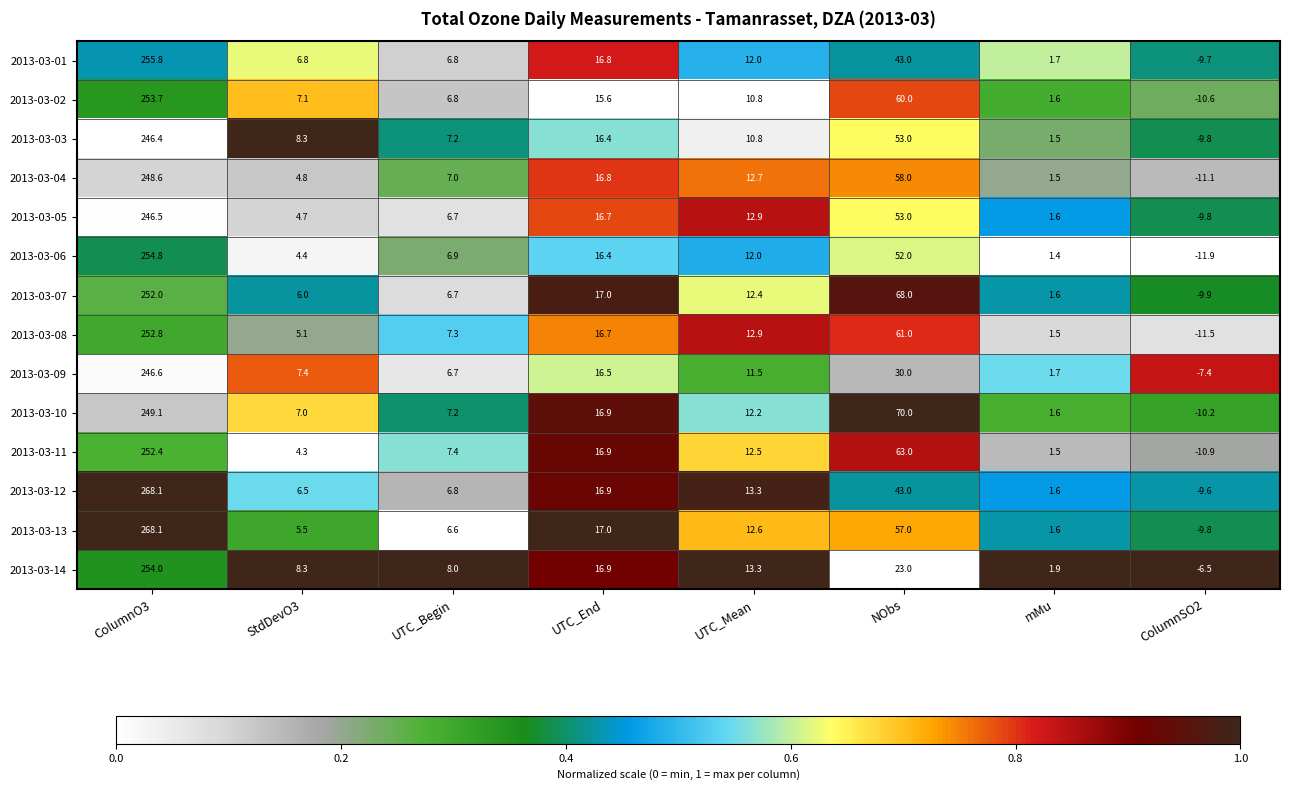

What is the sum of all 2013-03-05 values?

332.3